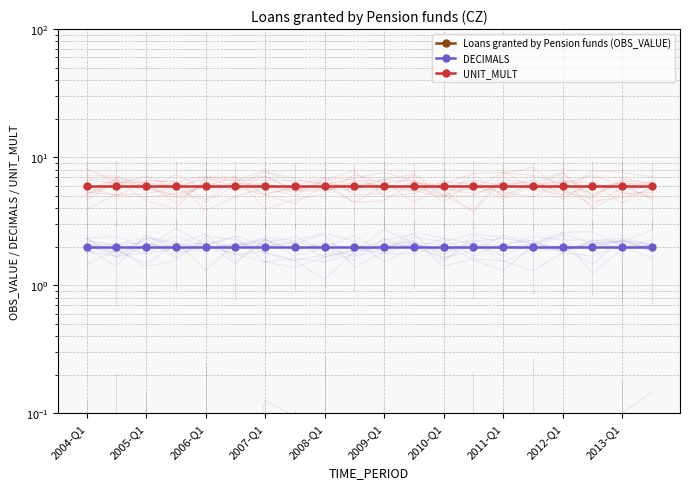

List the series in order of their overall mean, lowest first.

Loans granted by Pension funds (OBS_VALUE), DECIMALS, UNIT_MULT